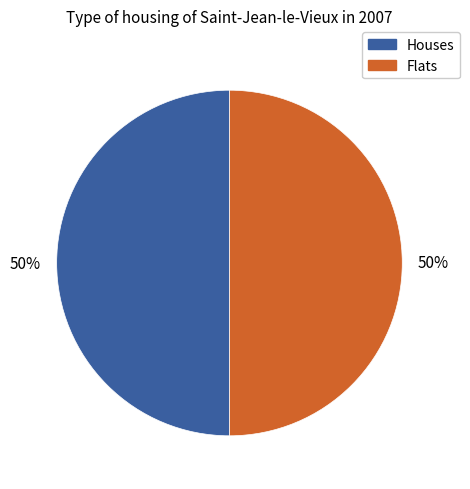

How many segments does this pie chart have?

2